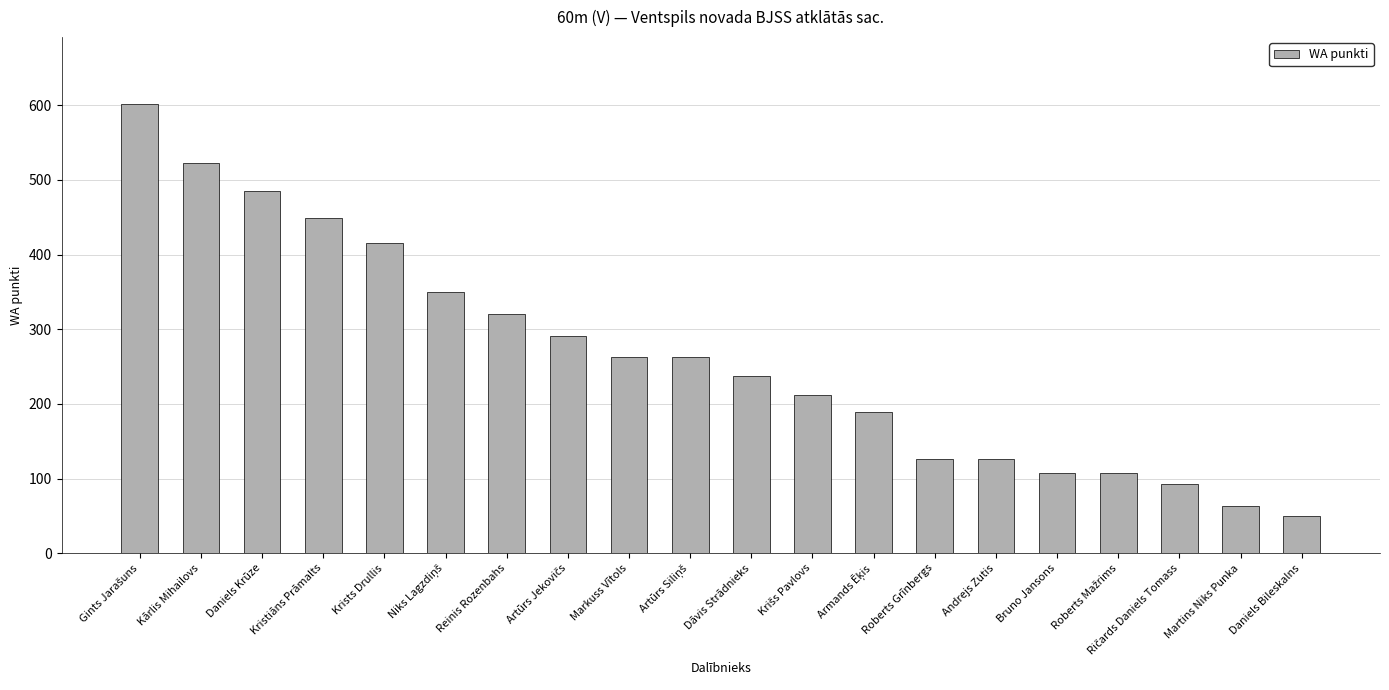

What is the change in value from Daniels Krūze to Martins Niks Punka?

-422